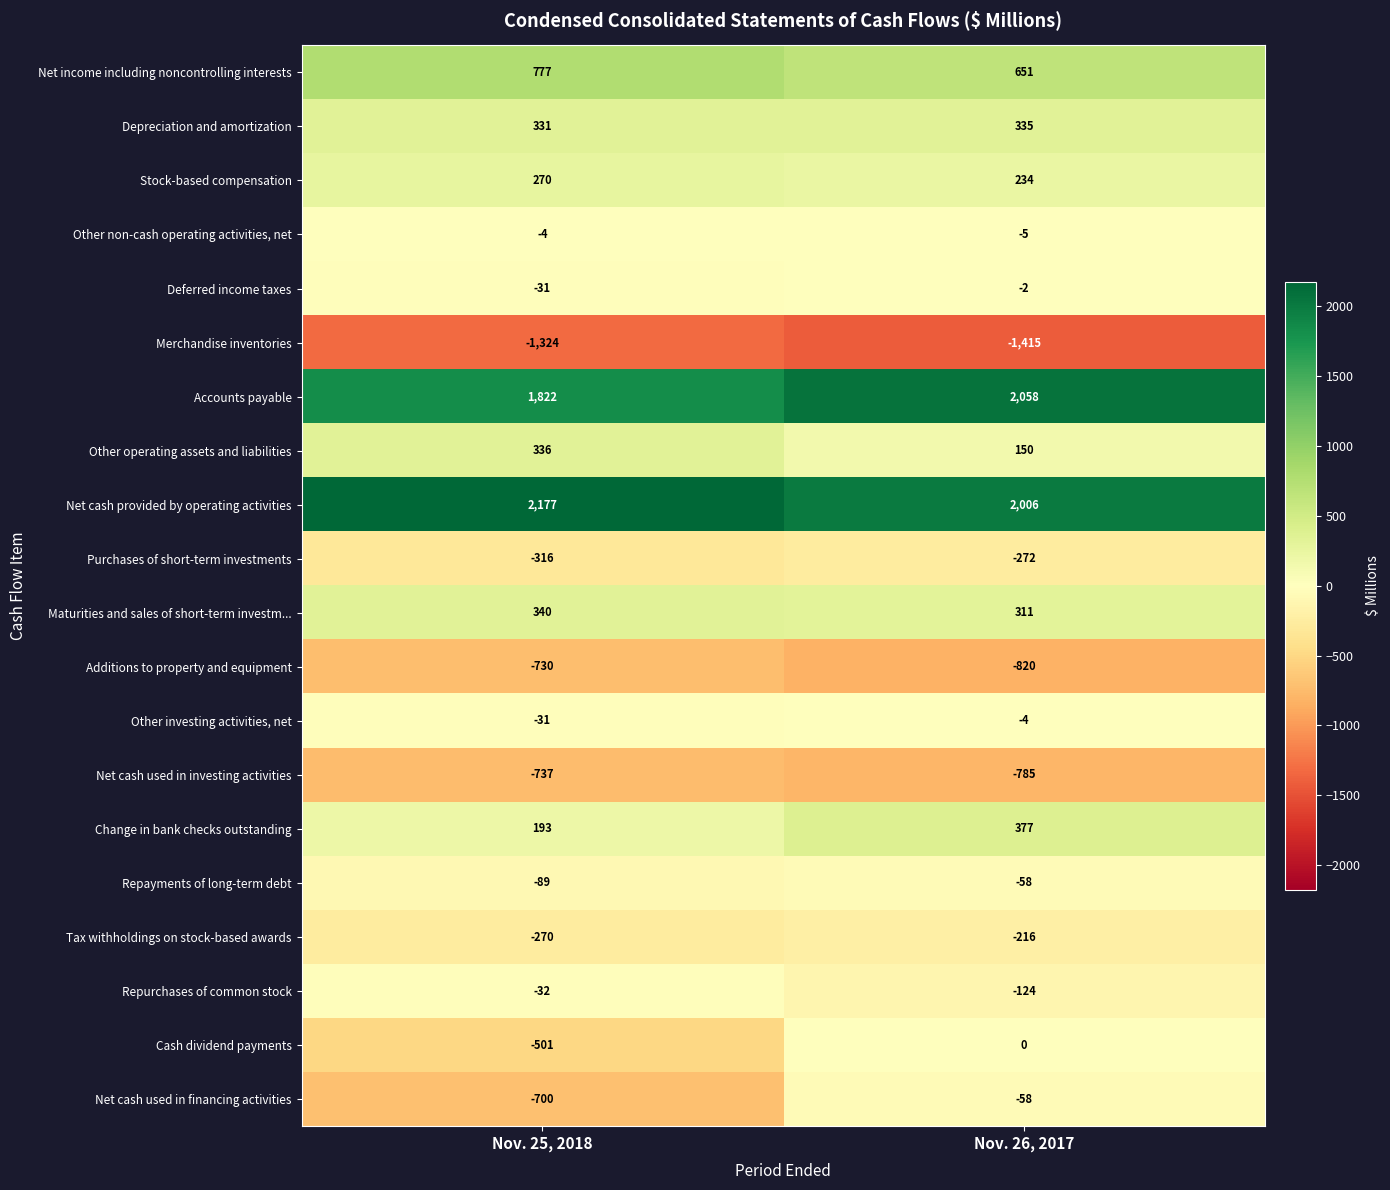

Which series has the widest spread of values?

Net cash used in financing activities